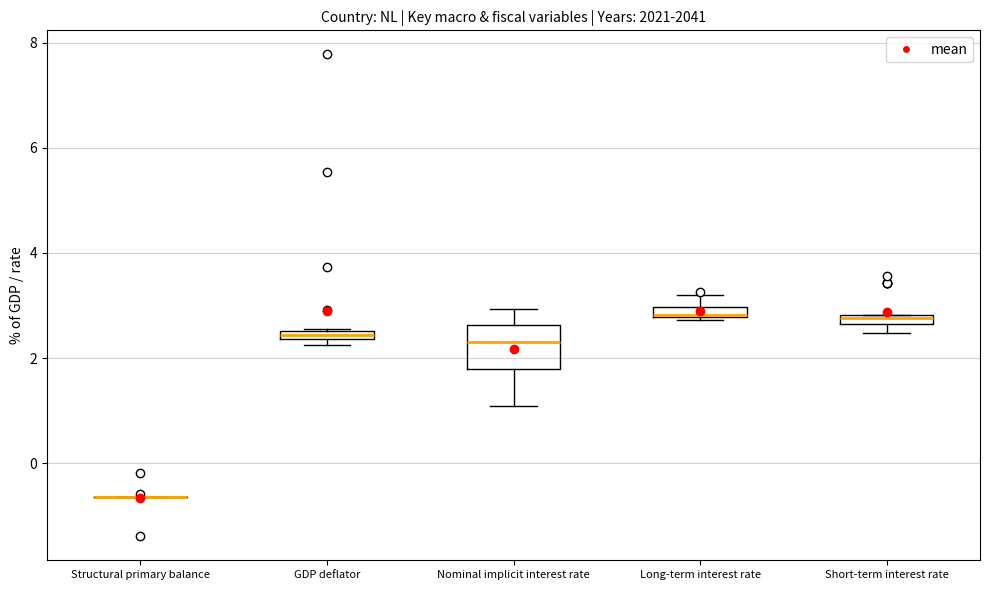

Comparing the boxes themselves (not the whiskers), which one is the tallest?

Nominal implicit interest rate